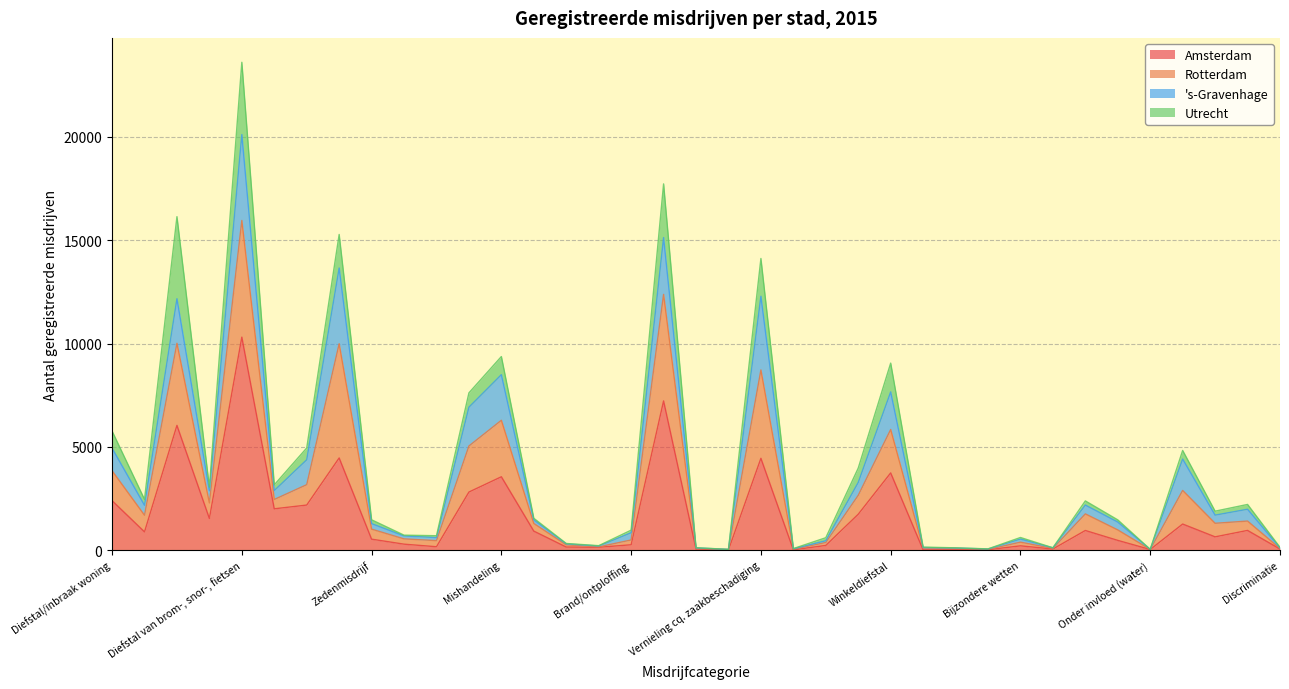

What is the sum of the Rotterdam values at Transport gevaarlijke stoffen and Discriminatie?

235